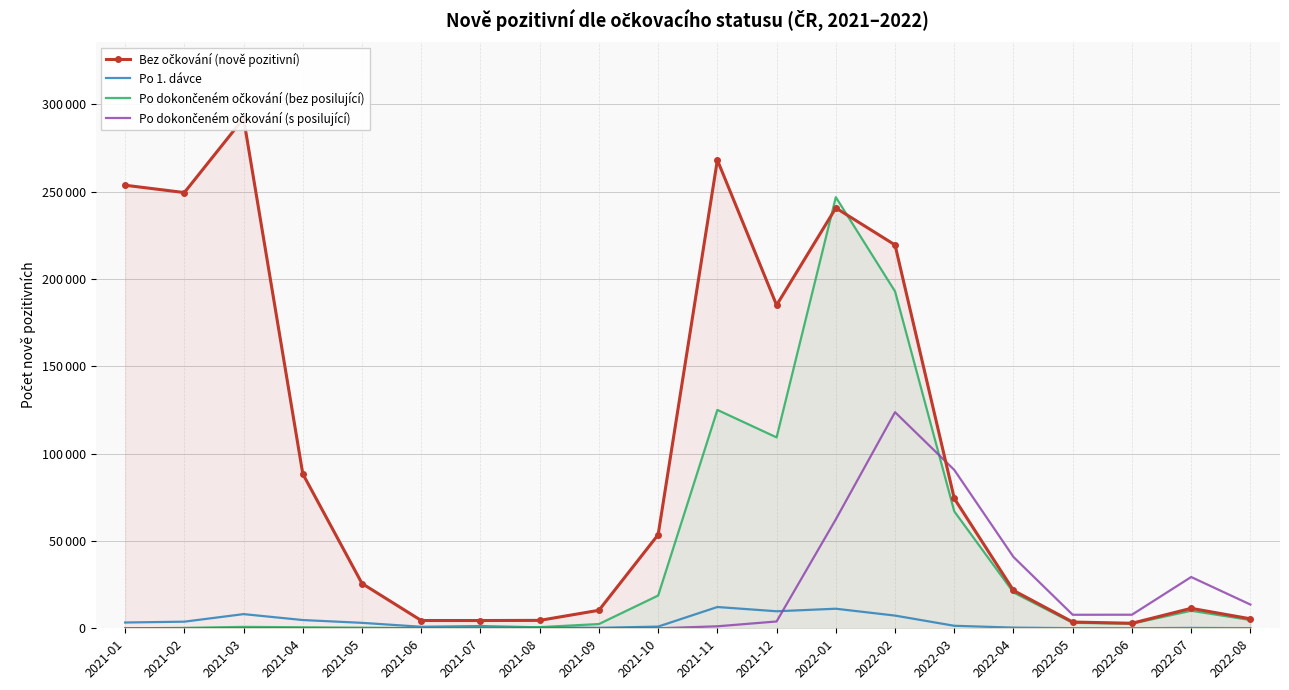

What is the value of the Po dokončeném očkování (s posilující) point at the 15th from the left?

90665